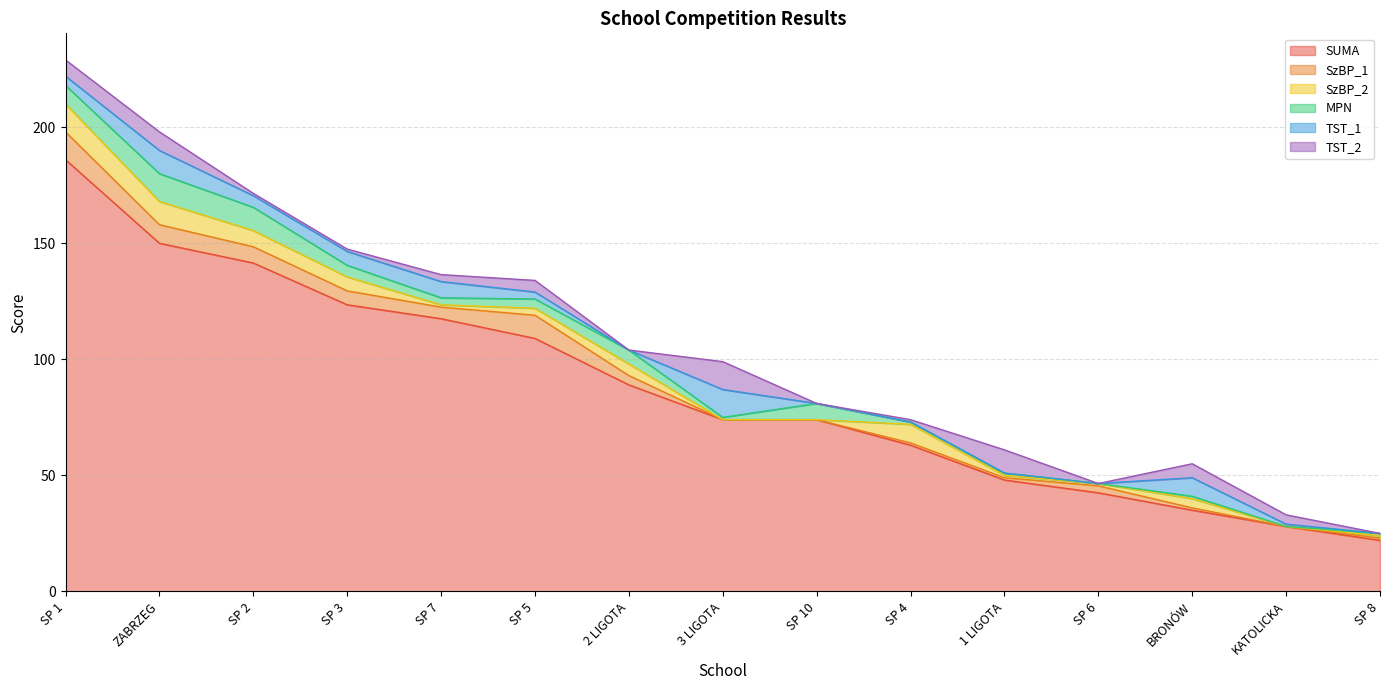

Is the value of SzBP_2 at 3 LIGOTA greater than the value of TST_2 at BRONÓW?

No